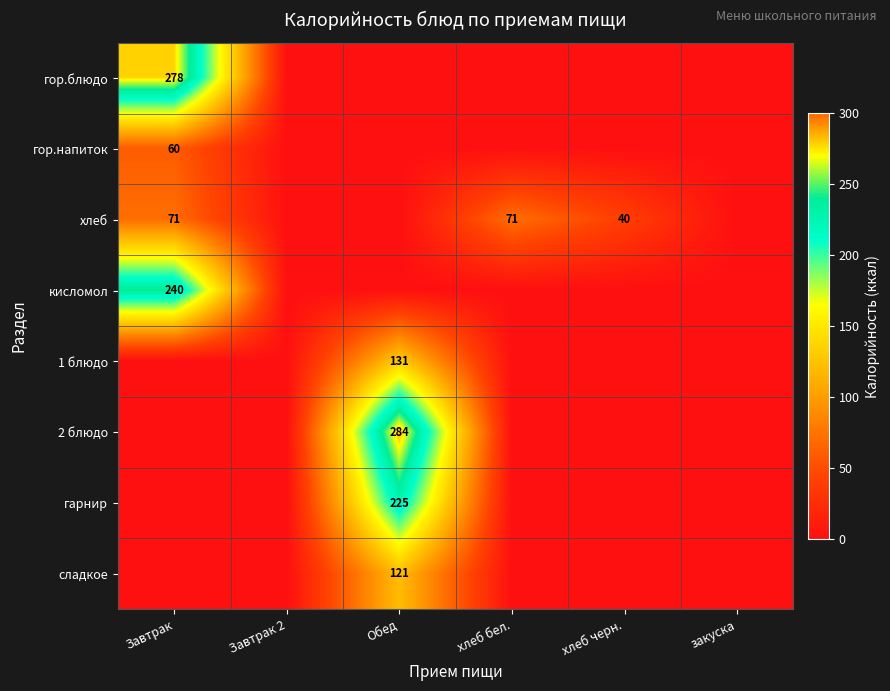

The хлеб series shows 40 at хлеб черн.. True or false?

True